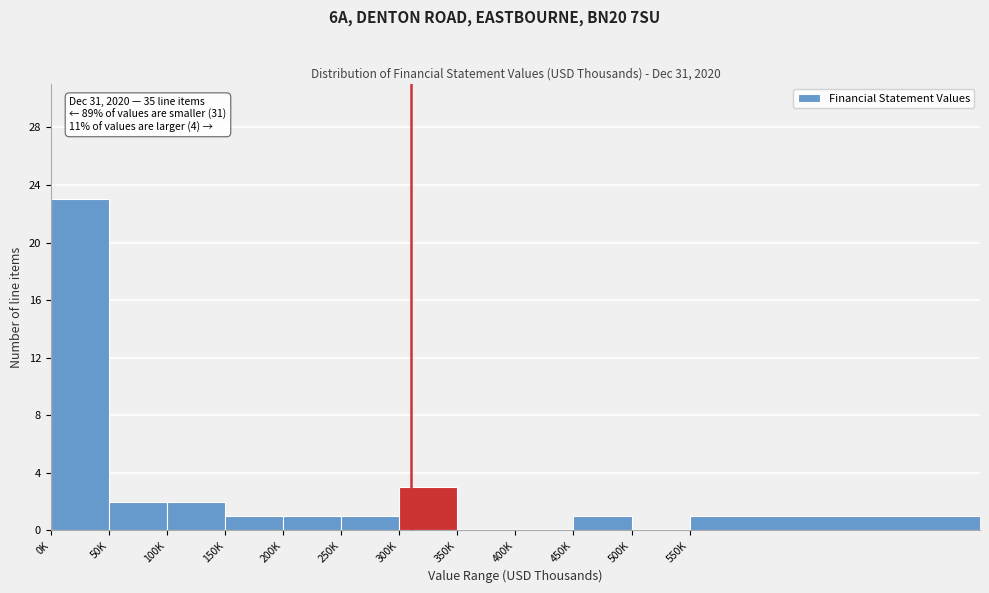

Reading left to right, transcribe all the data shown in this chart.

0K=23	50K=2	100K=2	150K=1	200K=1	250K=1	300K=3	350K=0	400K=0	450K=1	500K=0	550K=1